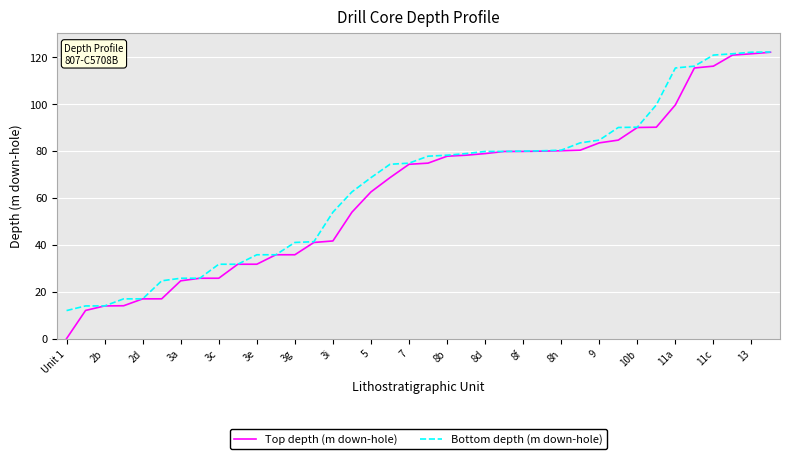

What is the maximum value for Top depth (m down-hole)?

122.0